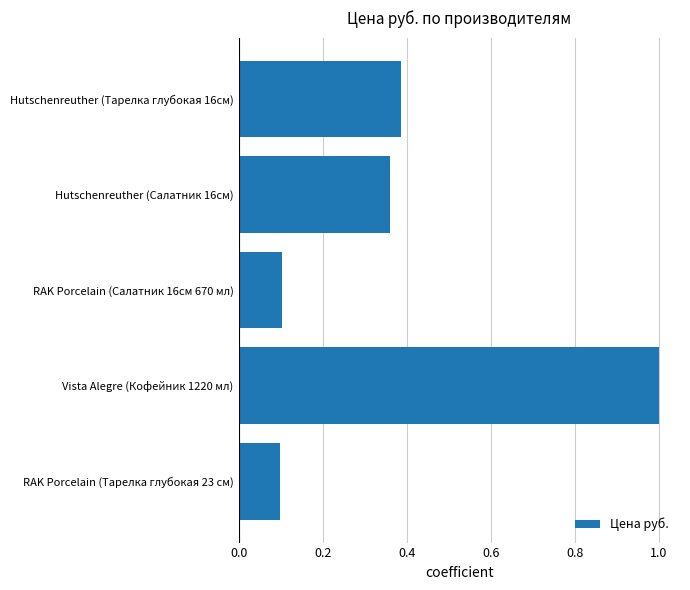

What is the greatest value displayed?

1.0